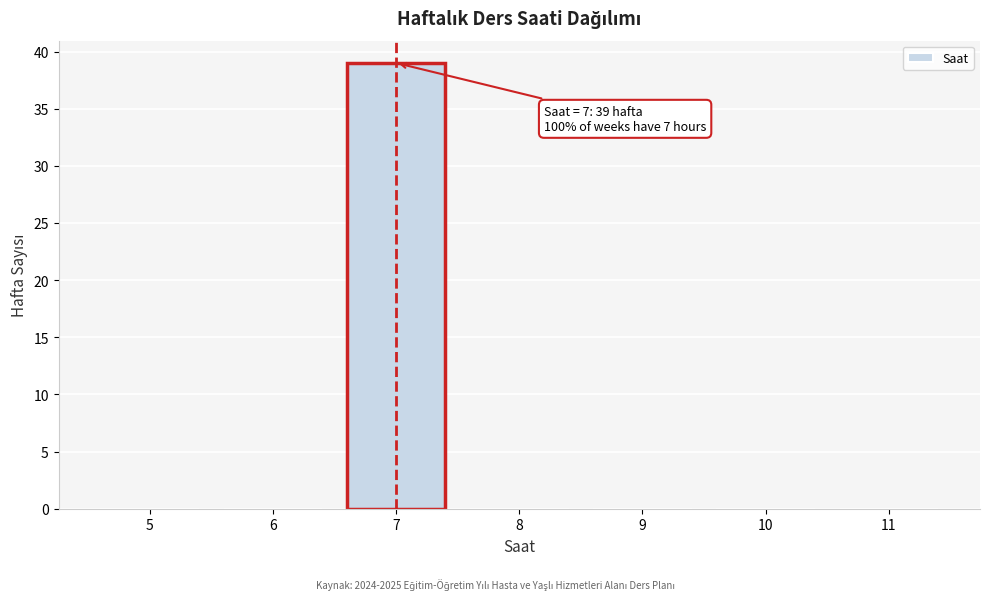

Reading left to right, extract all data points from this chart.

5=0	6=0	7=39	8=0	9=0	10=0	11=0